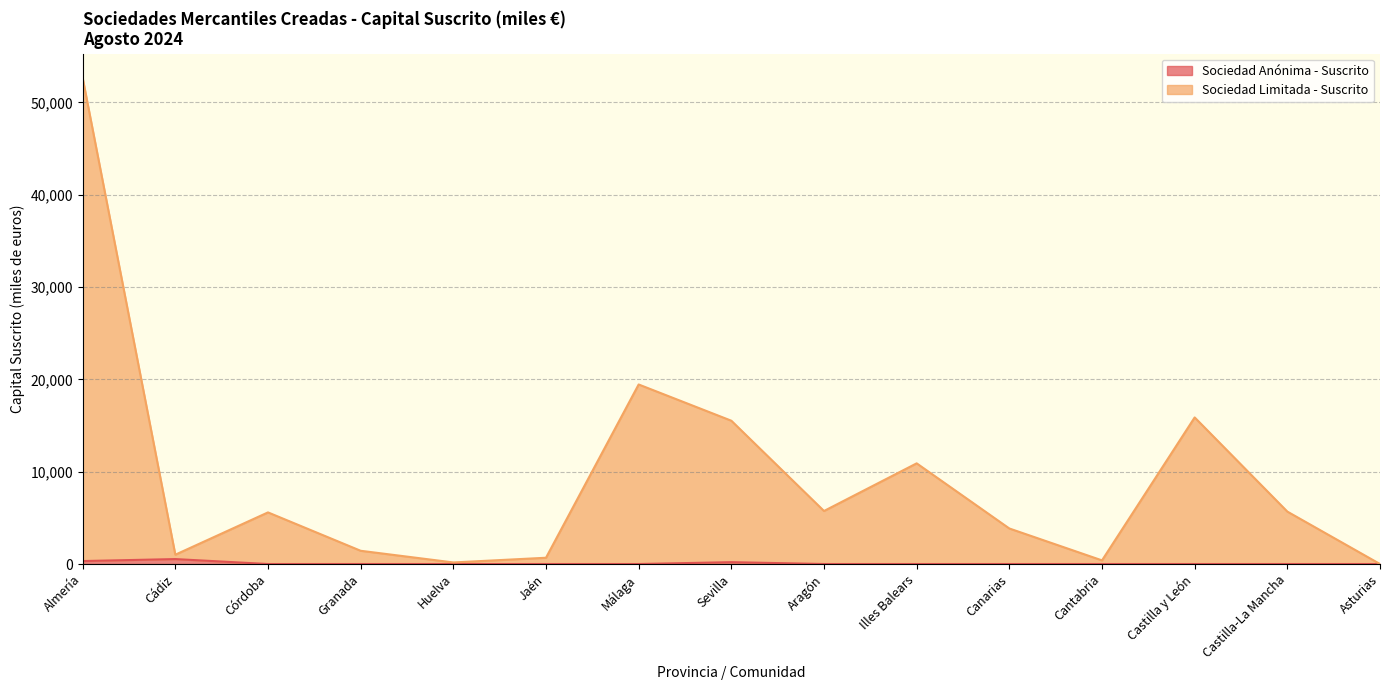

The Sociedad Limitada - Suscrito series shows 3987 at Illes Balears. True or false?

False